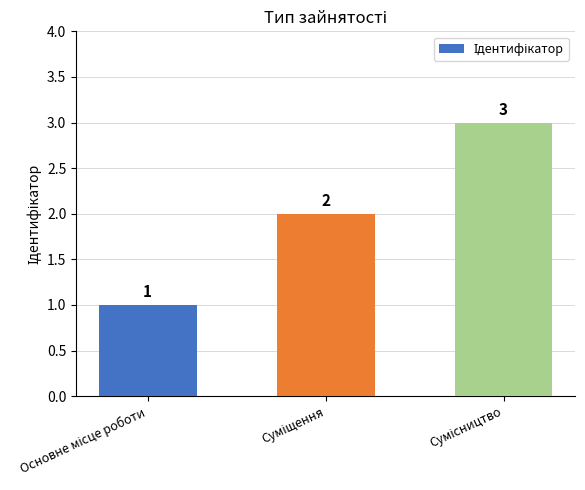

Reading right to left, what are all the values shown in this chart?

3	2	1